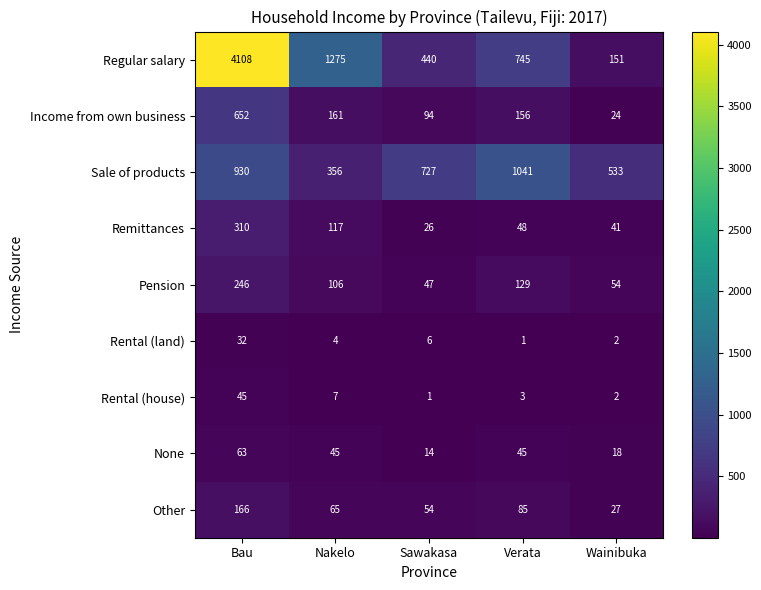

Where does the Remittances series first go above 48?

Bau